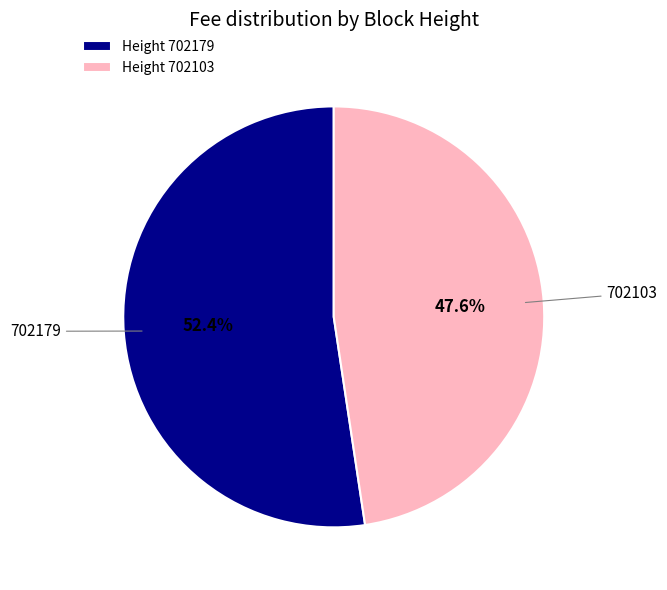

How many slices are in this pie chart?

2